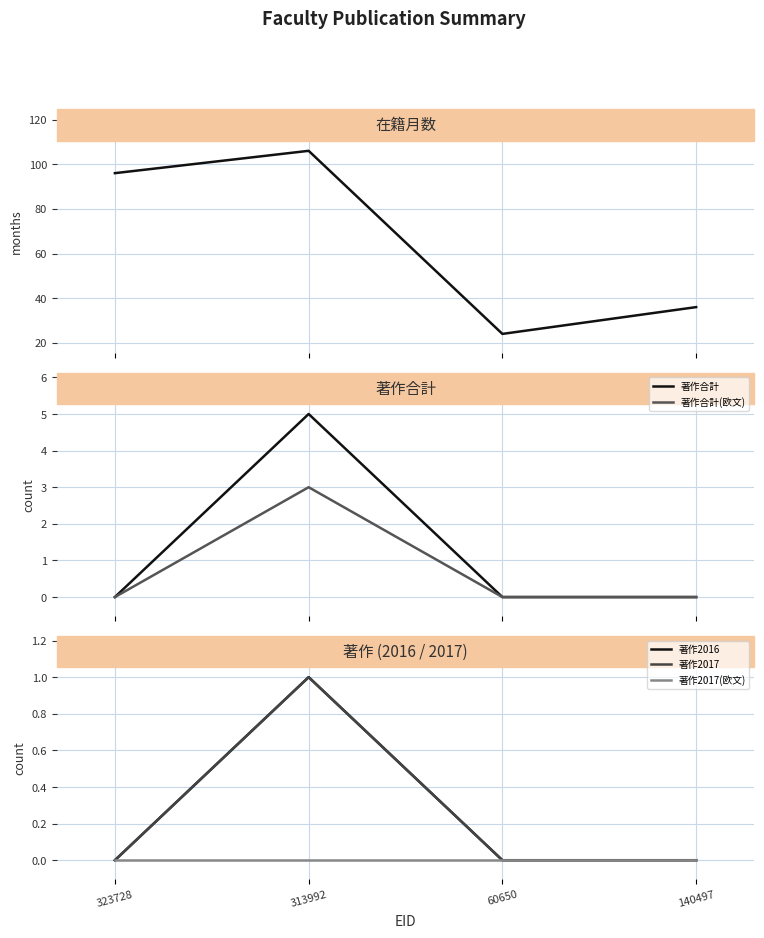

Count the number of categories in the chart.

4